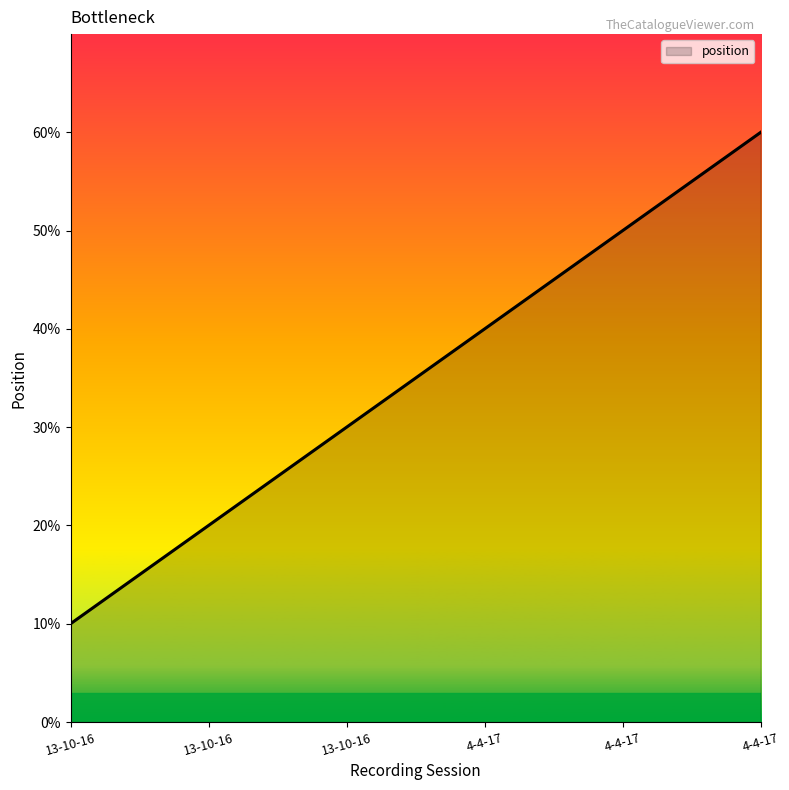

What is the ratio of the value at 13-10-16 to the value at 4-4-17?

0.2